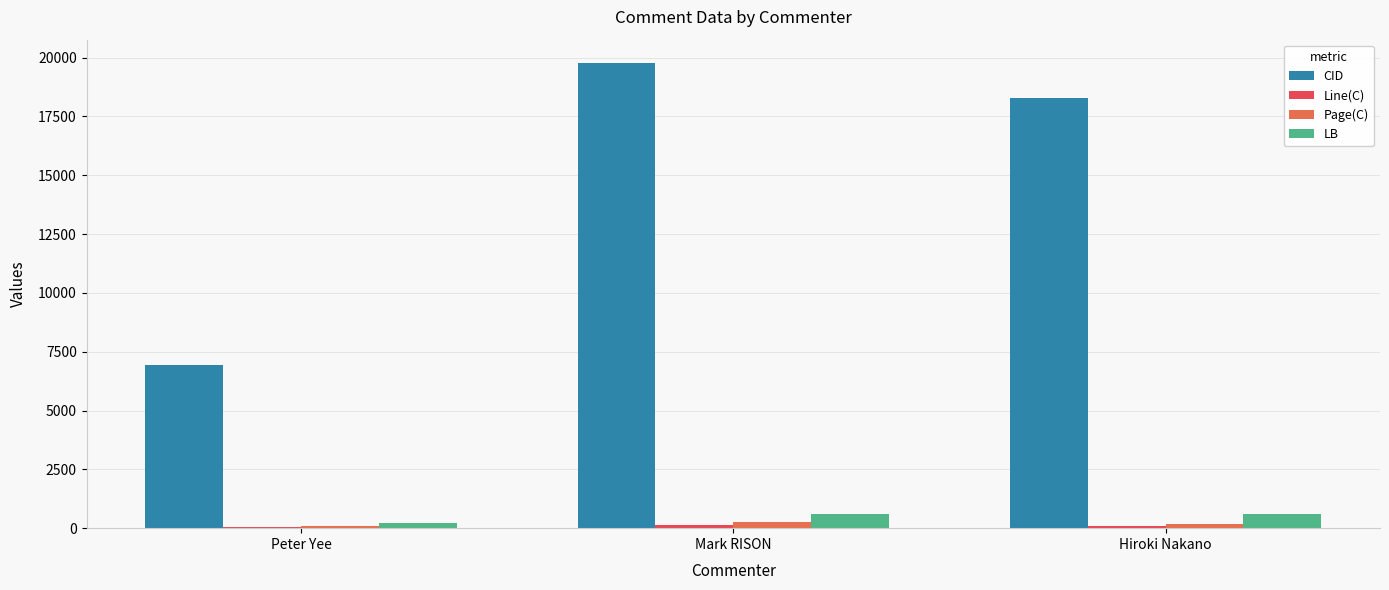

Reading left to right, what are all the values shown in this chart?

CID: Peter Yee=6926	Mark RISON=19773	Hiroki Nakano=18270
Line(C): Peter Yee=36	Mark RISON=136	Hiroki Nakano=100
Page(C): Peter Yee=110	Mark RISON=258	Hiroki Nakano=170
LB: Peter Yee=204	Mark RISON=612	Hiroki Nakano=612